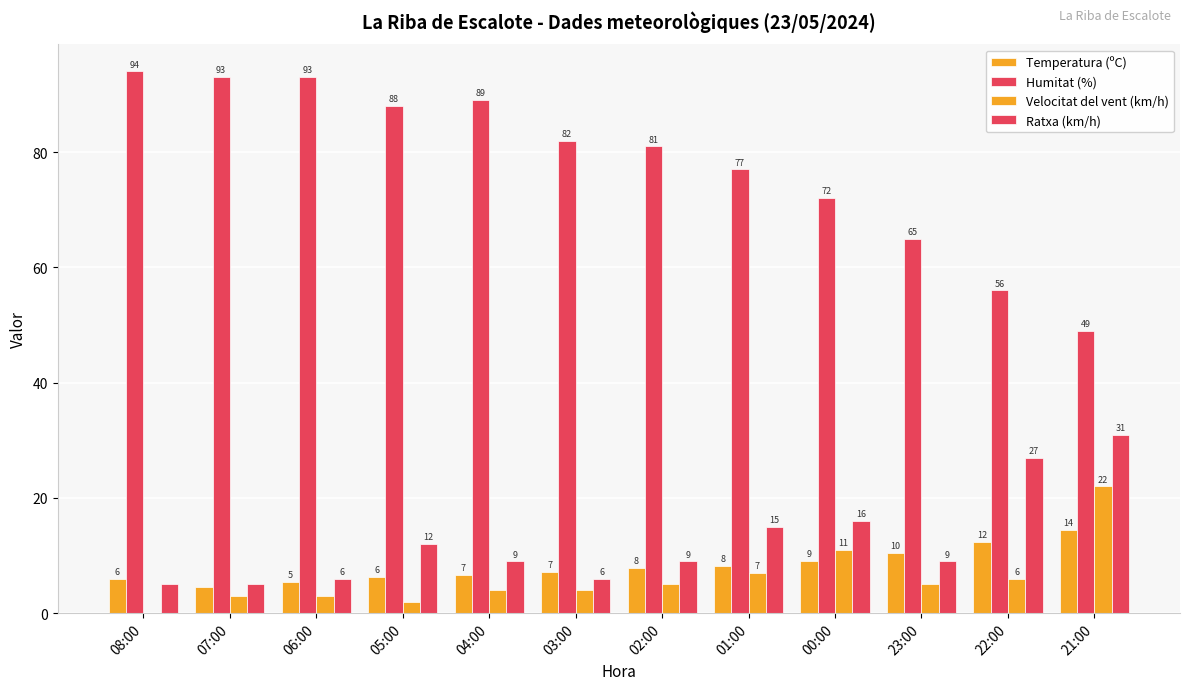

True or false: Ratxa (km/h) has a value of 12.0 at 05:00.

True